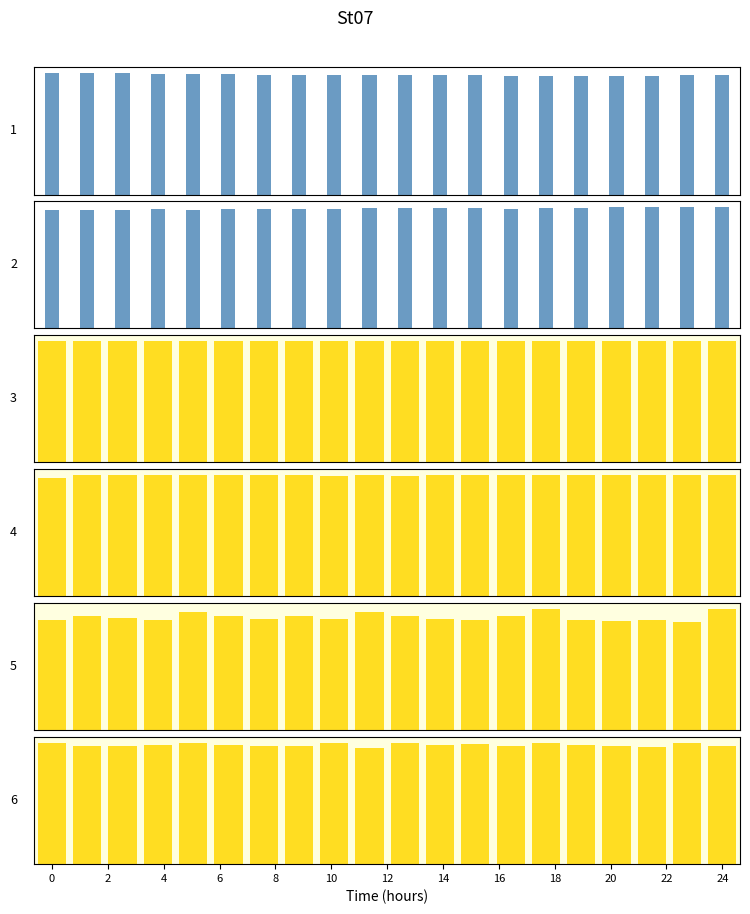

What value does the BME280_humidity series have at 8?

73.4